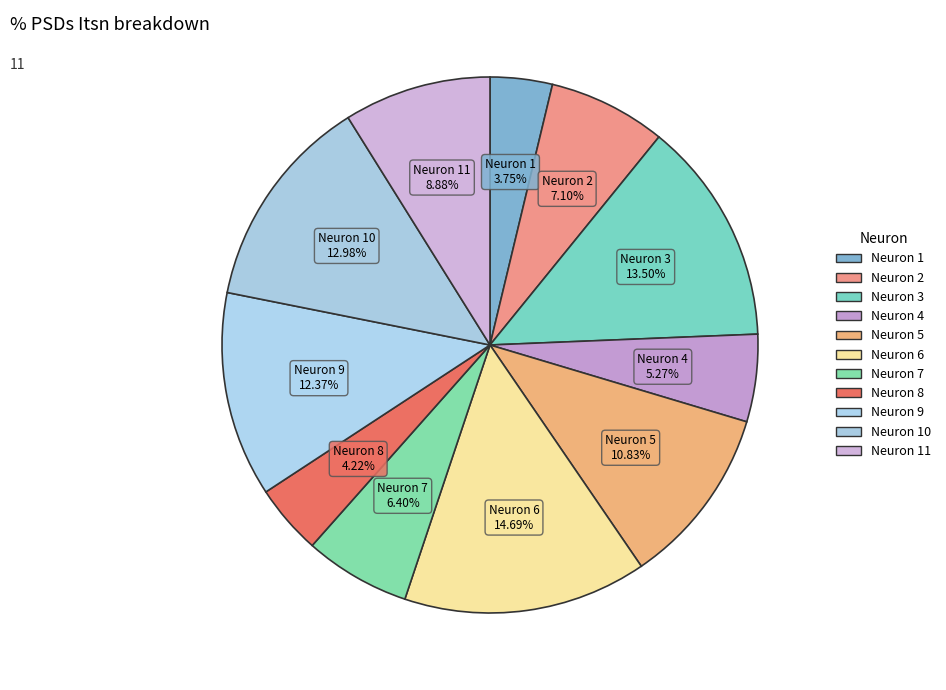

How many segments does this pie chart have?

11